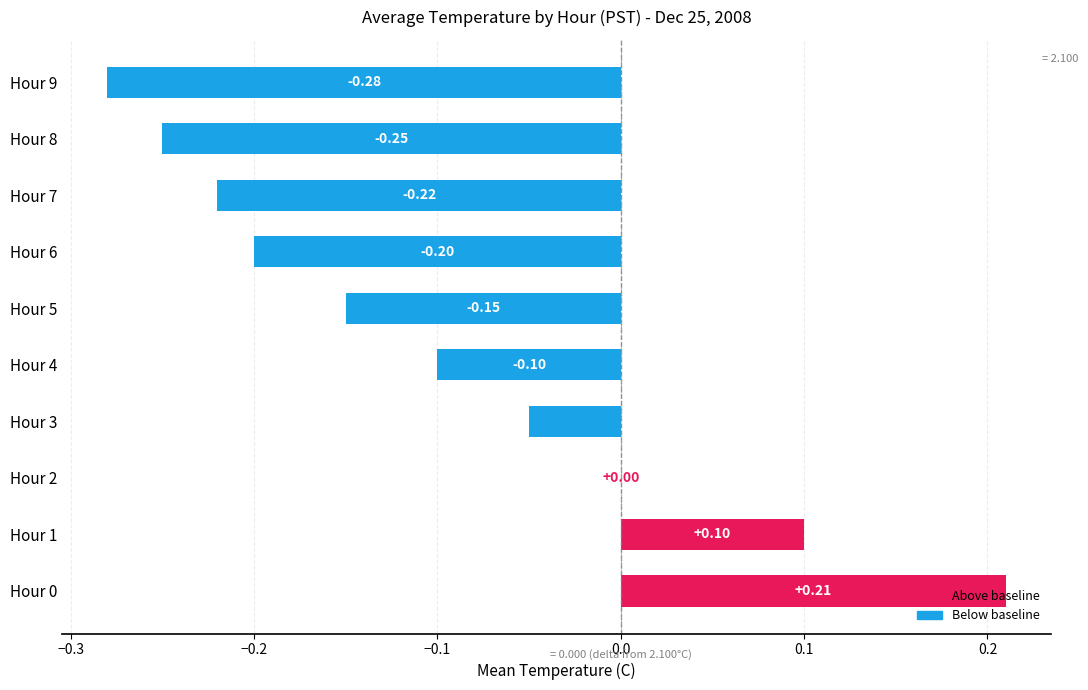

Which has a higher value, Hour 0 or Hour 3?

Hour 0